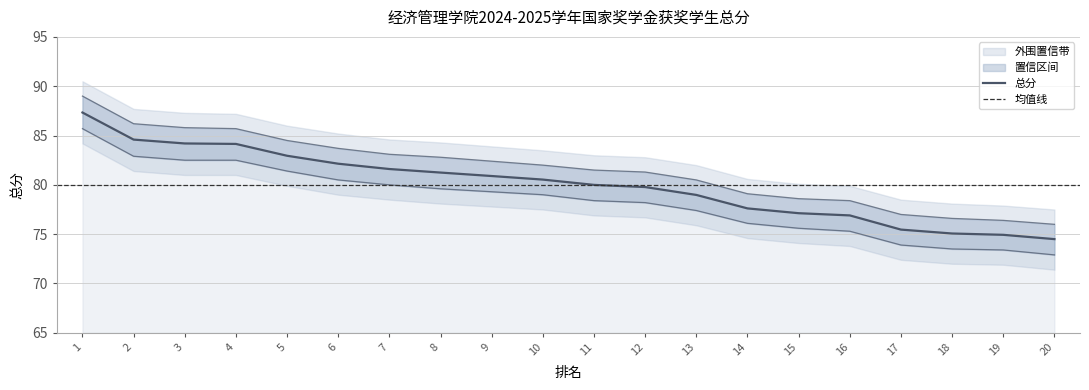

Which has a higher value, 11 or 12?

11